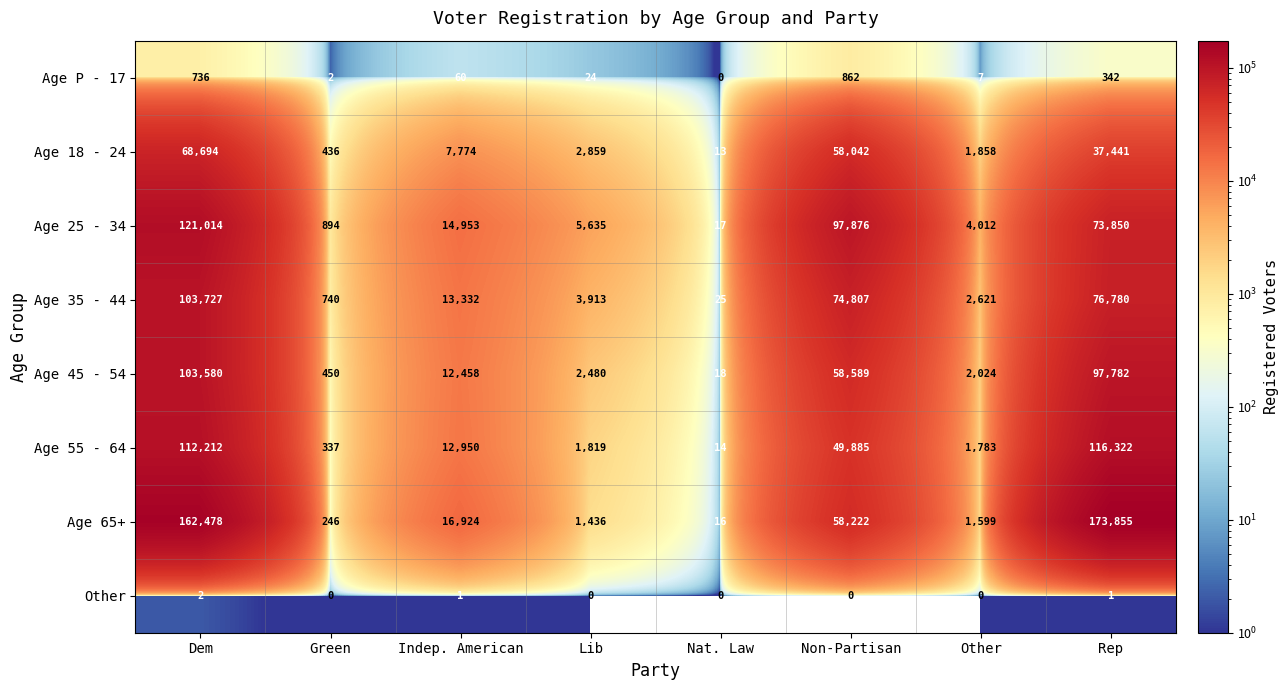

Is the value of Age 55 - 64 at Non-Partisan greater than the value of Age P - 17 at Non-Partisan?

Yes